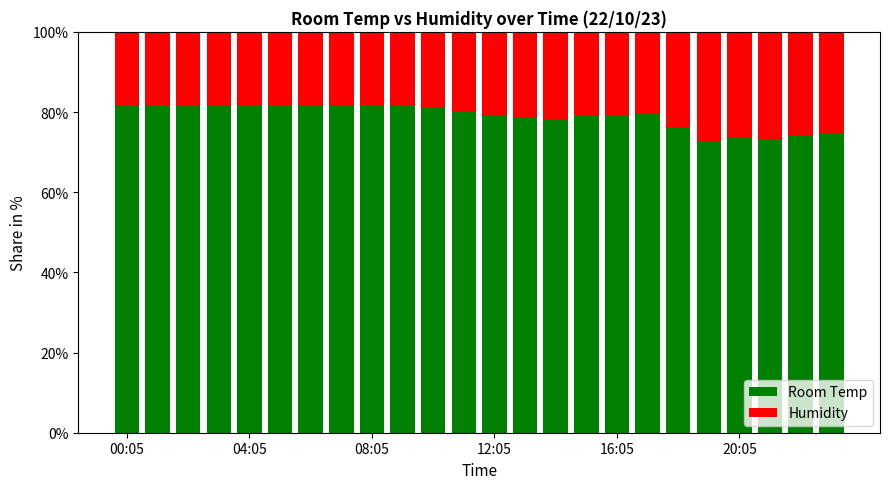

How many bars are there in total?

24